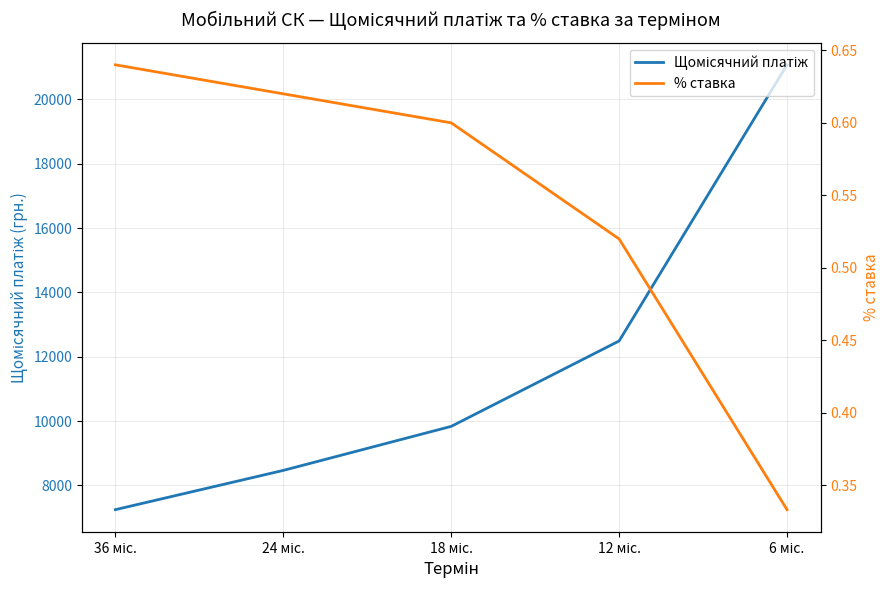

List the series in order of their overall mean, highest first.

Щомісячний платіж, % ставка